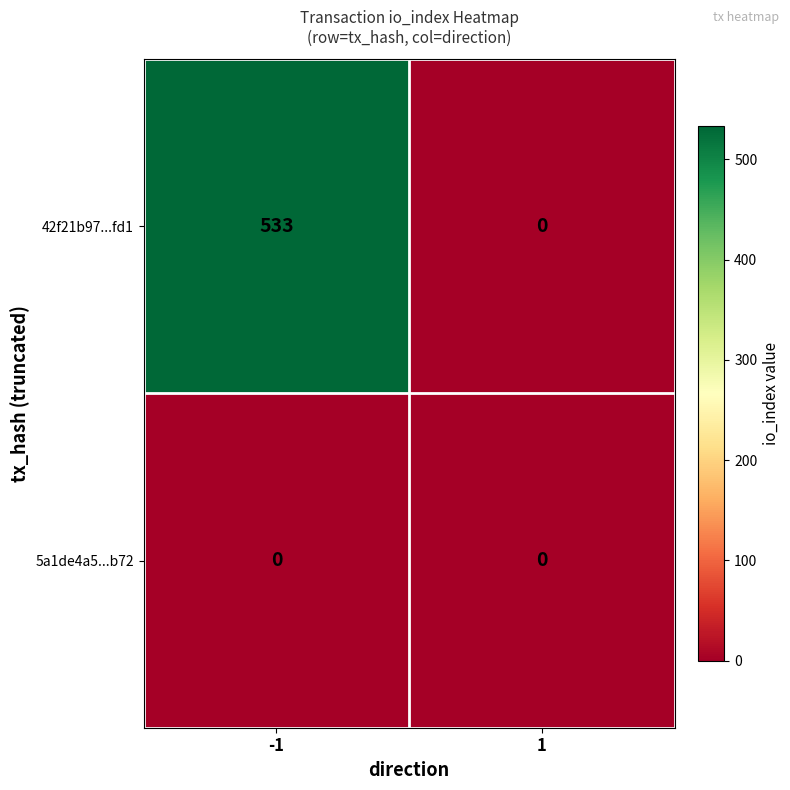

How many series are shown in this chart?

2